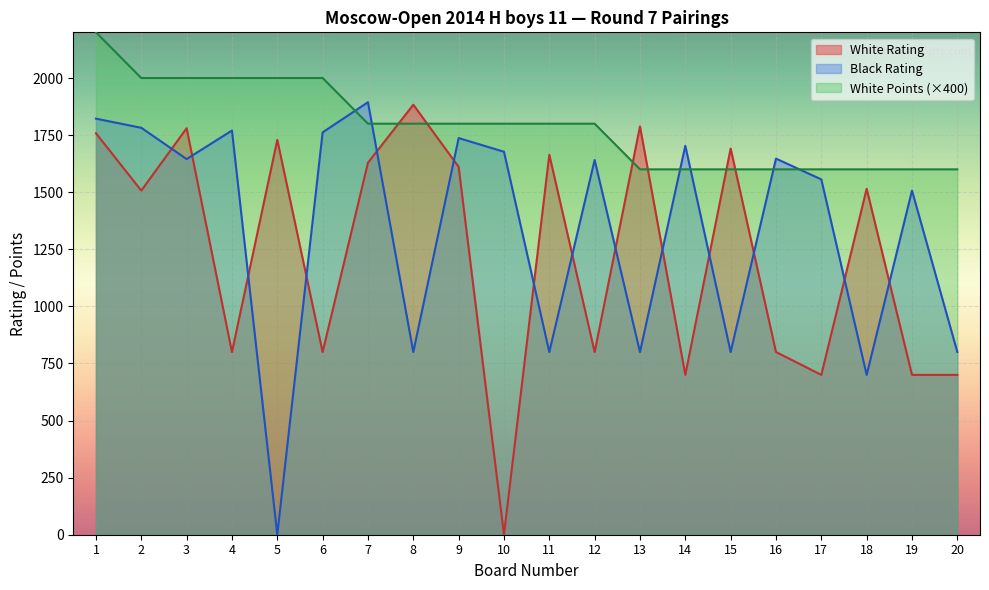

Count the number of categories in the chart.

20